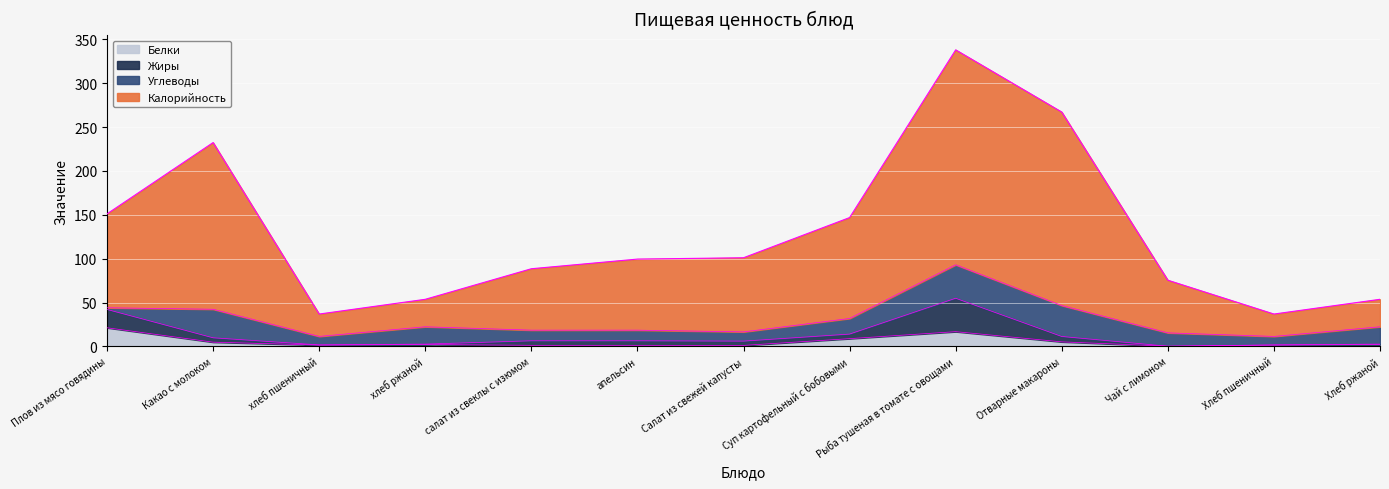

How many data points in Белки are less than 2?

6